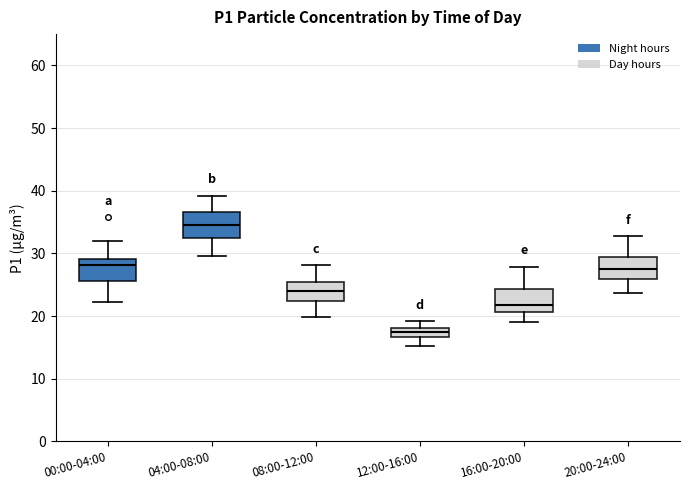

Which box's median line is the lowest?

12:00-16:00